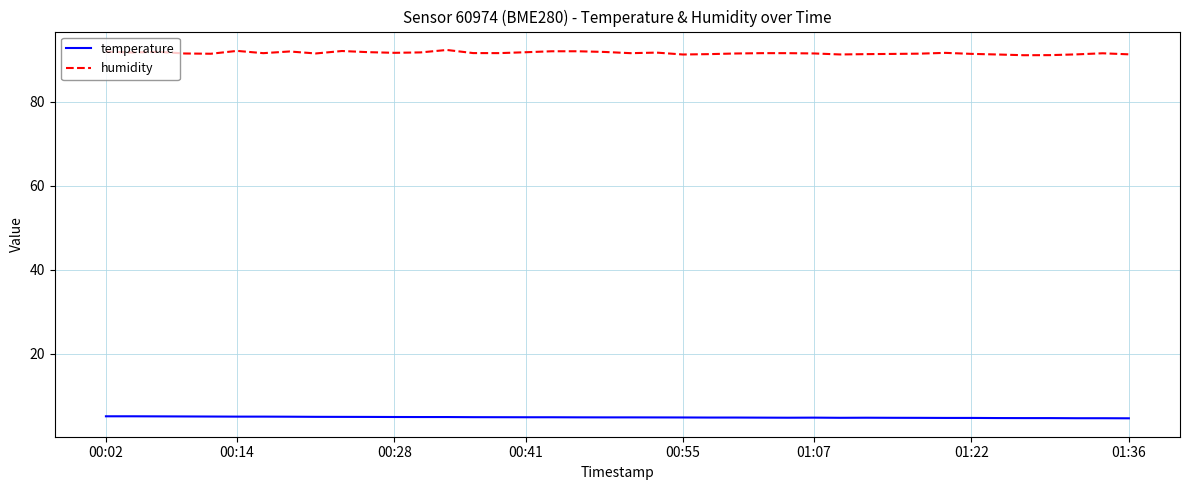

Which series has the largest total across all categories?

humidity